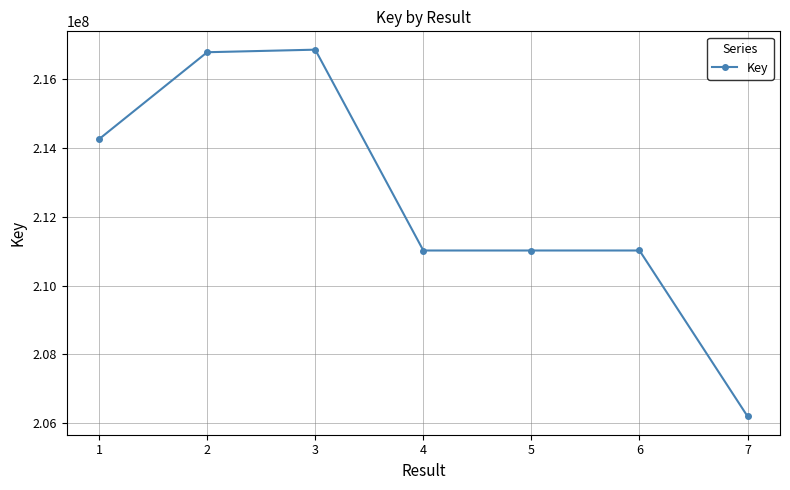

What is the minimum value shown in the chart?

206201907